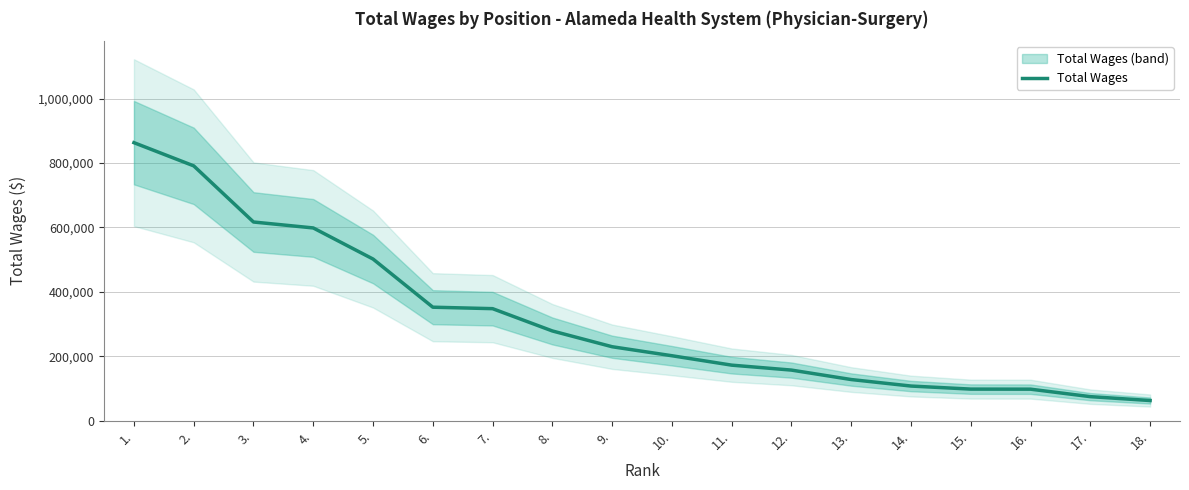

What position from the right is 4.?

15